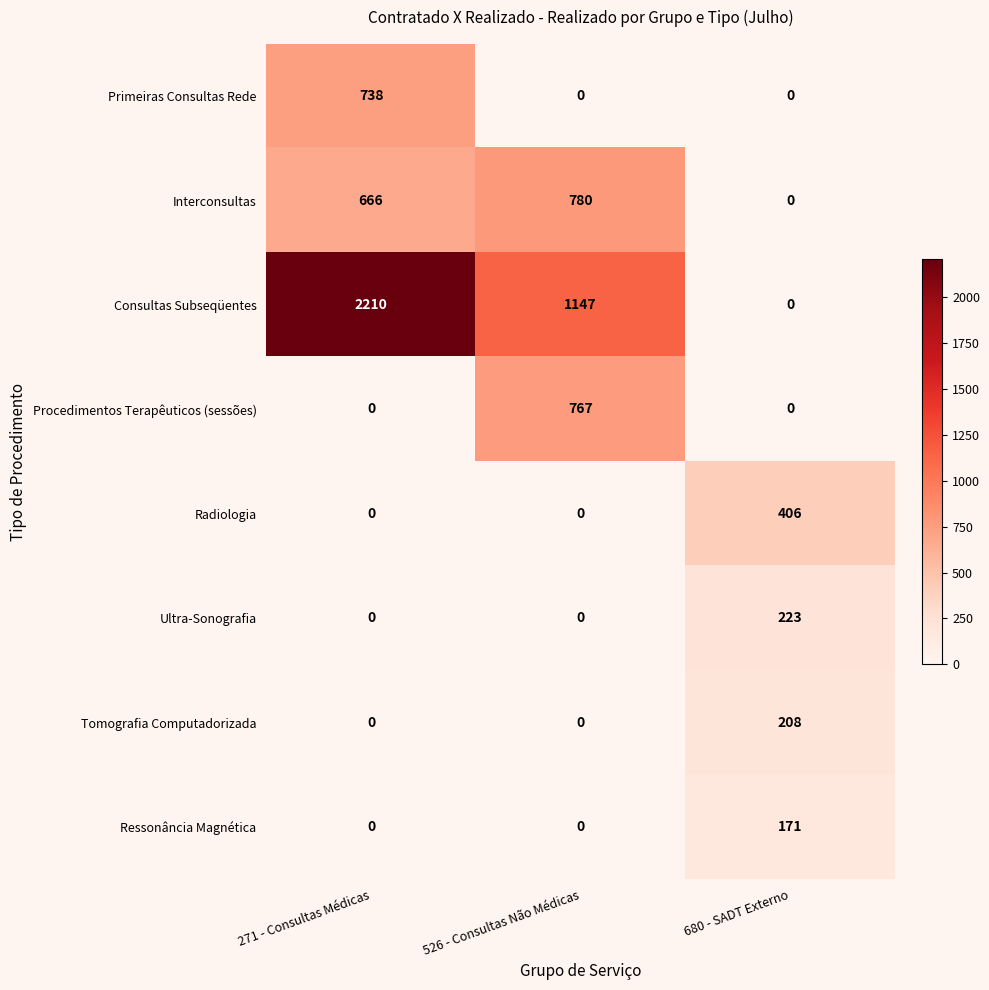

Which series has the widest spread of values?

Consultas Subseqüentes